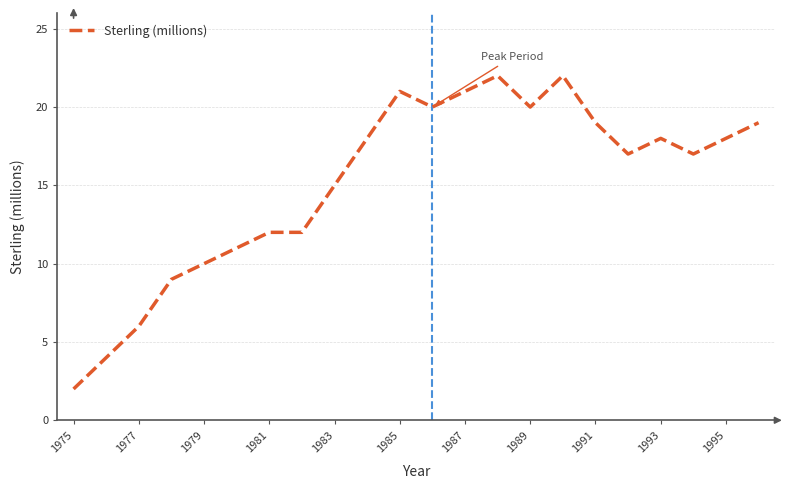

What is the greatest value displayed?

22